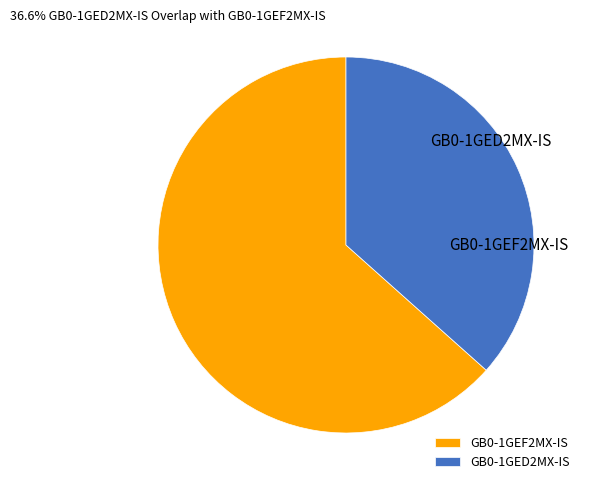

How many segments does this pie chart have?

2